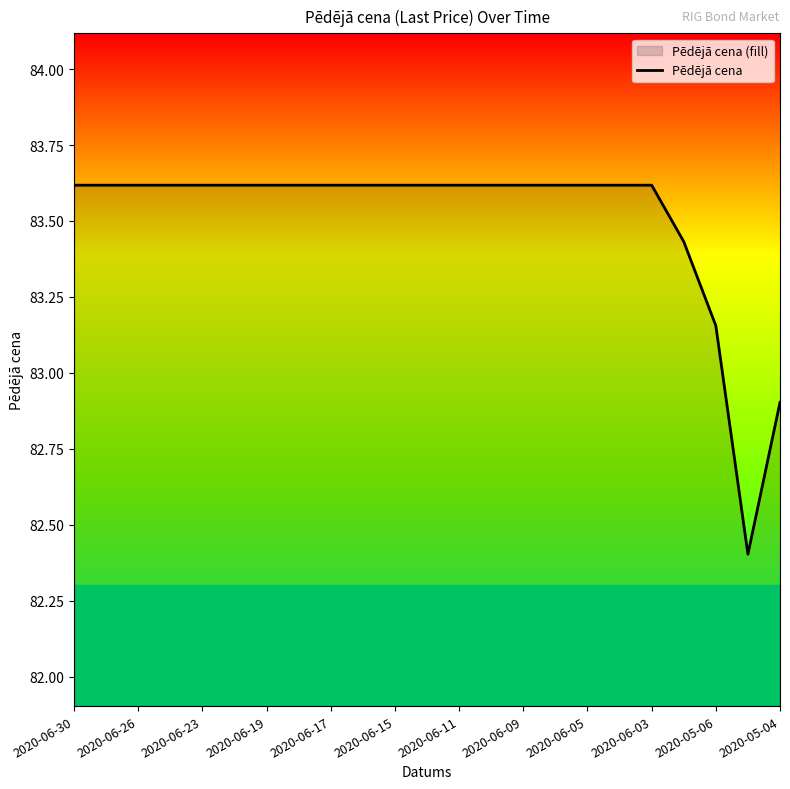

True or false: the data shows 44.4 at 2020-06-09.

False